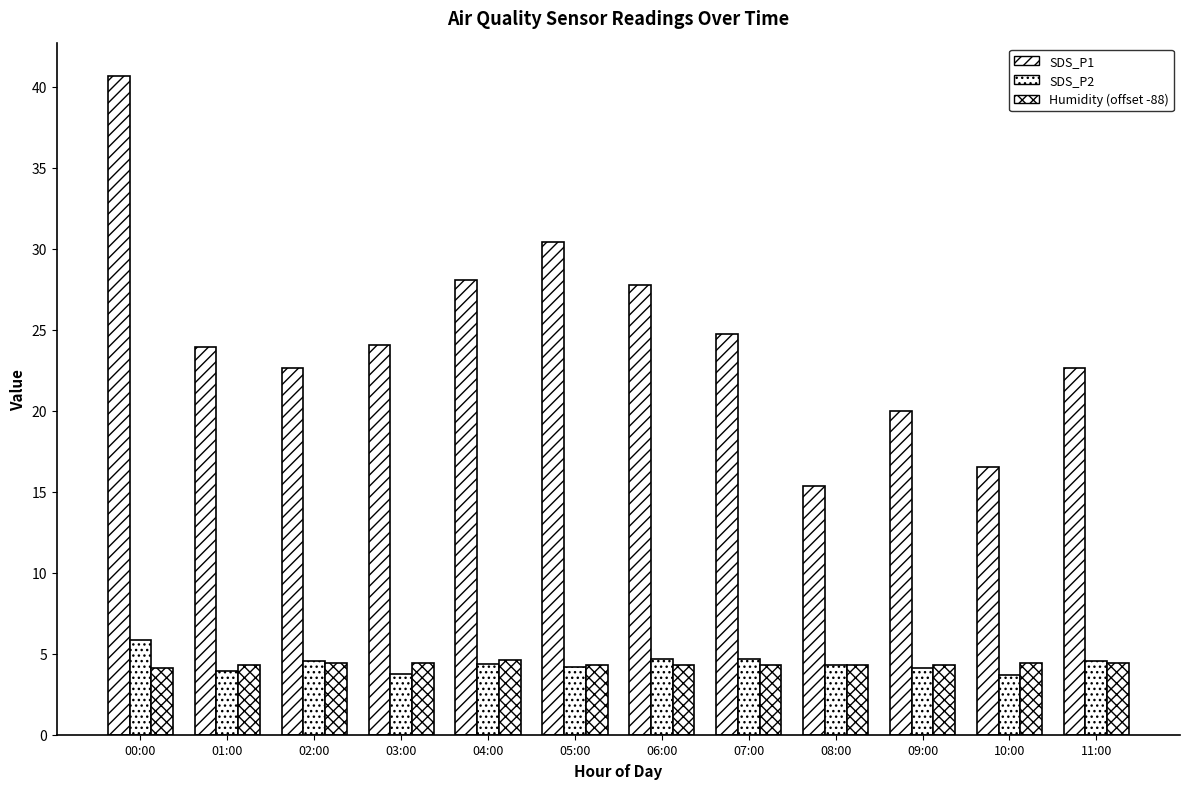

What is the difference between the SDS_P1 values at 08:00 and 00:00?

25.3